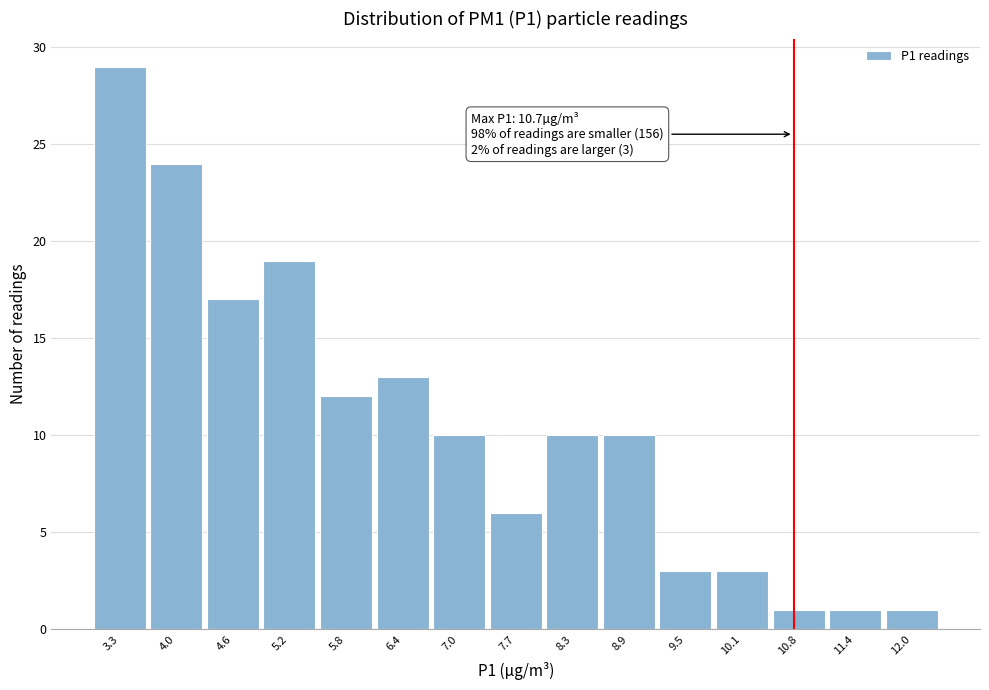

Over which range of the x-axis is the bar tallest?

3.0 to 3.6